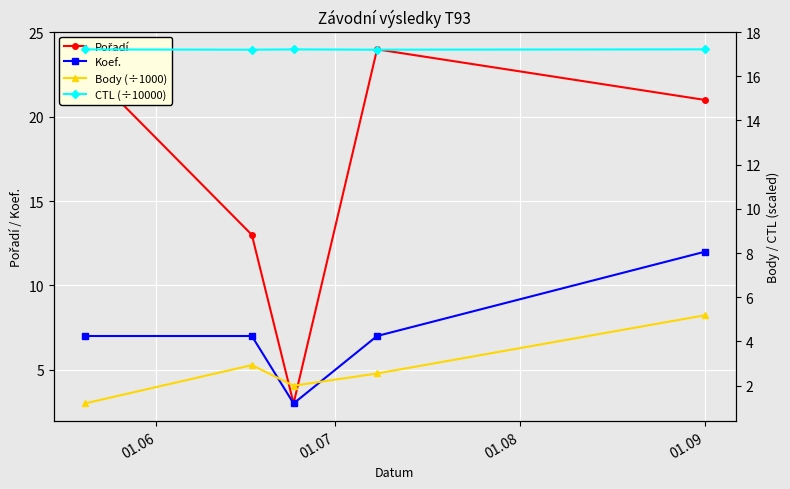

What position from the left is 01.09?

4